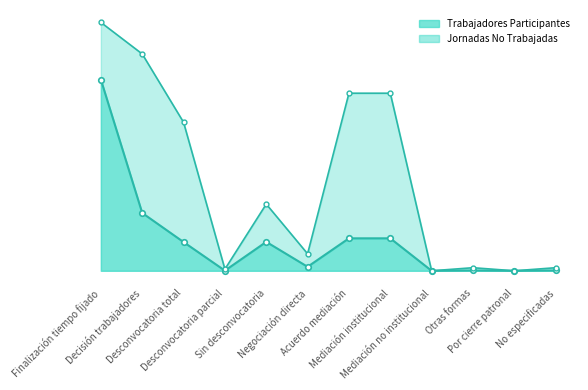

What is the spread (max minus min) of values at Otras formas?

4615